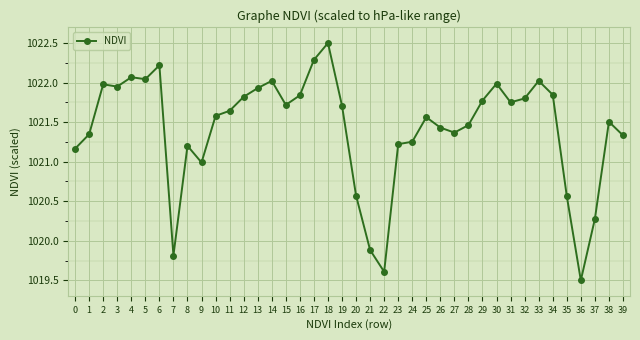

Does the chart have visible grid lines?

Yes